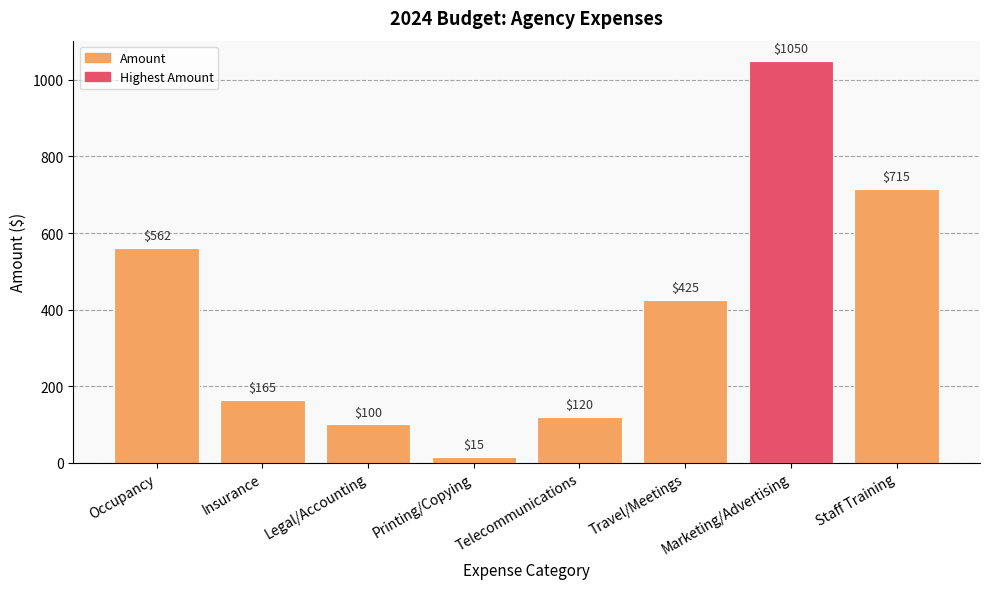

What is the sum of the values at Telecommunications and Occupancy?

682